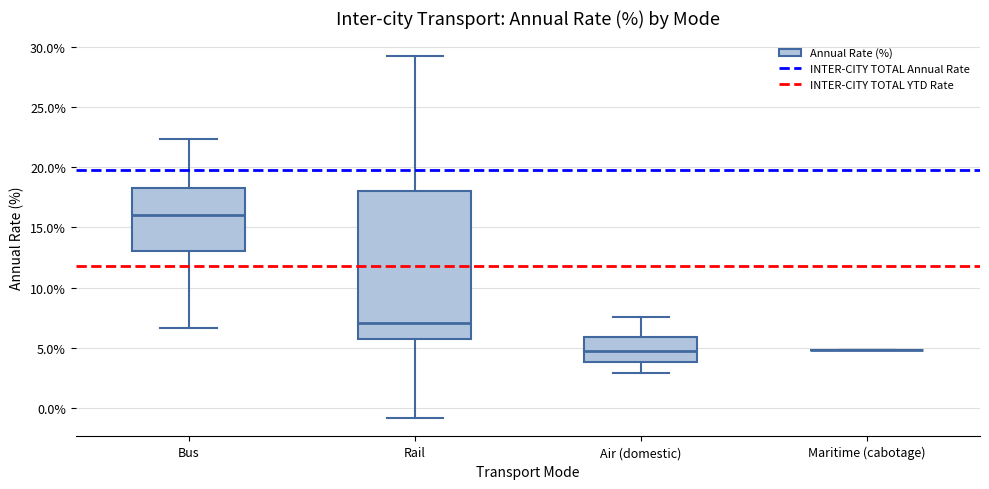

Reading left to right, transcribe this box plot: for each box, give where its median line is, the range the box spans, and where its two whiskers end, as read against the y-axis. The values are not printed on the chart, so give them approximately, as read against the axis.

Bus: median 16.0, box 13.0 to 18.5, whiskers 6.5 to 22.5
Rail: median 7.0, box 5.5 to 18.0, whiskers -1.0 to 29.0
Air (domestic): median 4.5, box 4.0 to 6.0, whiskers 3.0 to 7.5
Maritime (cabotage): box collapsed to a line at 5.0, whiskers 5.0 to 5.0